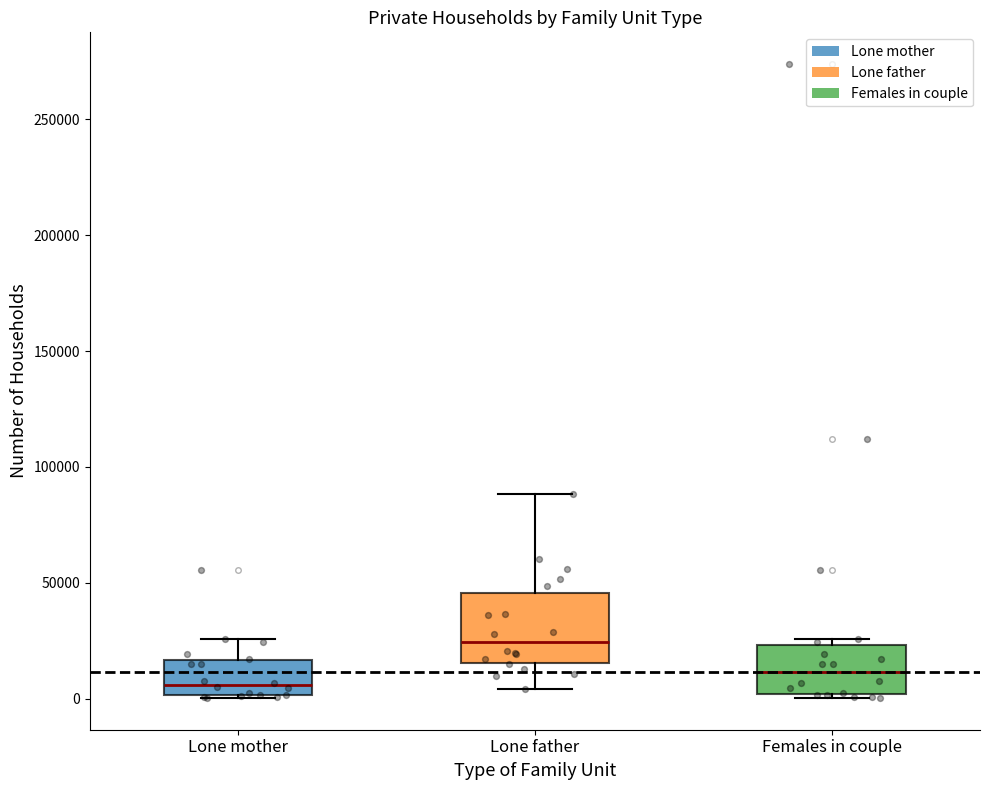

Which box has the highest median line?

Lone father